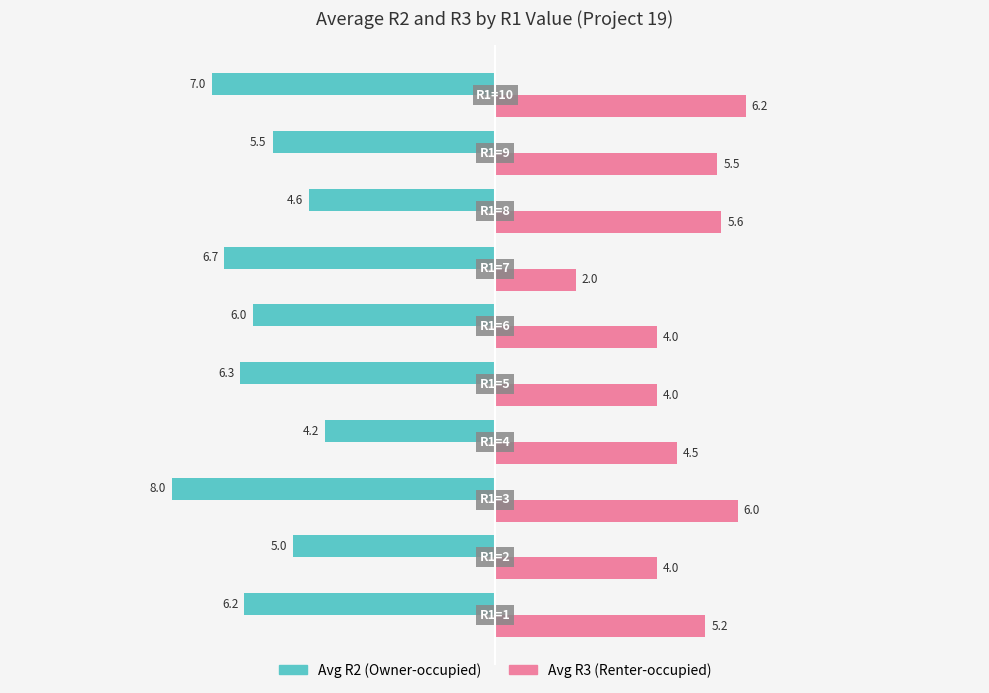

Which series has the widest spread of values?

Avg R3 (Renter-occupied)